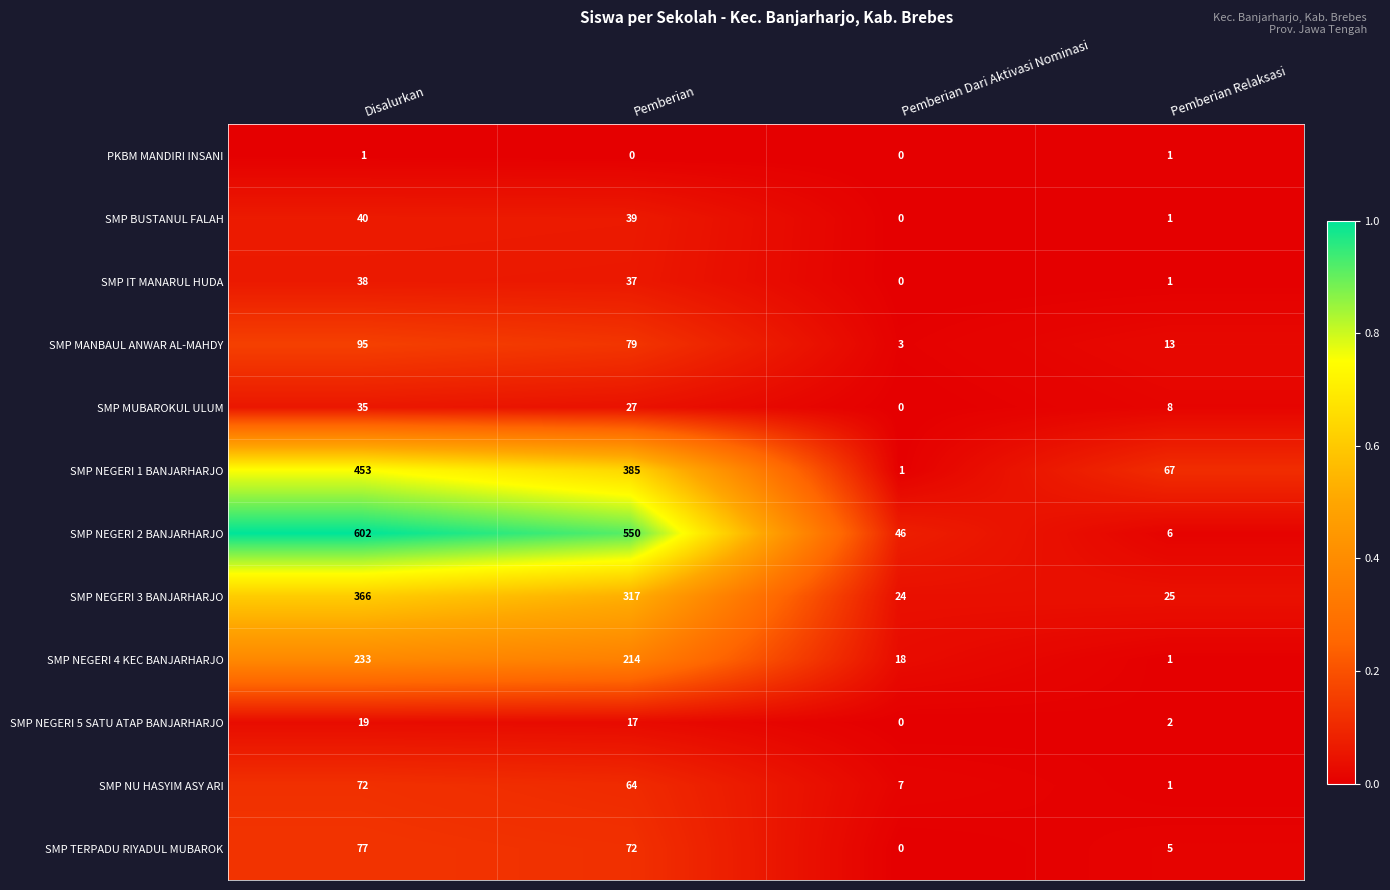

Rank the series by their maximum value, from lowest to highest.

PKBM MANDIRI INSANI, SMP NEGERI 5 SATU ATAP BANJARHARJO, SMP MUBAROKUL ULUM, SMP IT MANARUL HUDA, SMP BUSTANUL FALAH, SMP NU HASYIM ASY ARI, SMP TERPADU RIYADUL MUBAROK, SMP MANBAUL ANWAR AL-MAHDY, SMP NEGERI 4 KEC BANJARHARJO, SMP NEGERI 3 BANJARHARJO, SMP NEGERI 1 BANJARHARJO, SMP NEGERI 2 BANJARHARJO